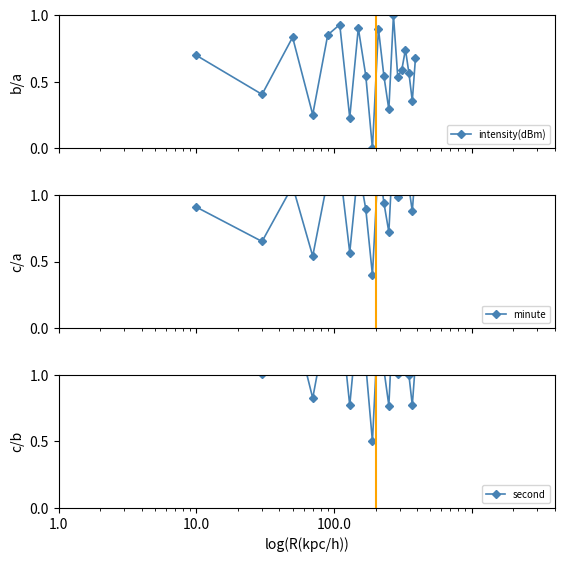

In intensity(dBm), how many points are lower than both neighbors (excluding endpoints)?

7